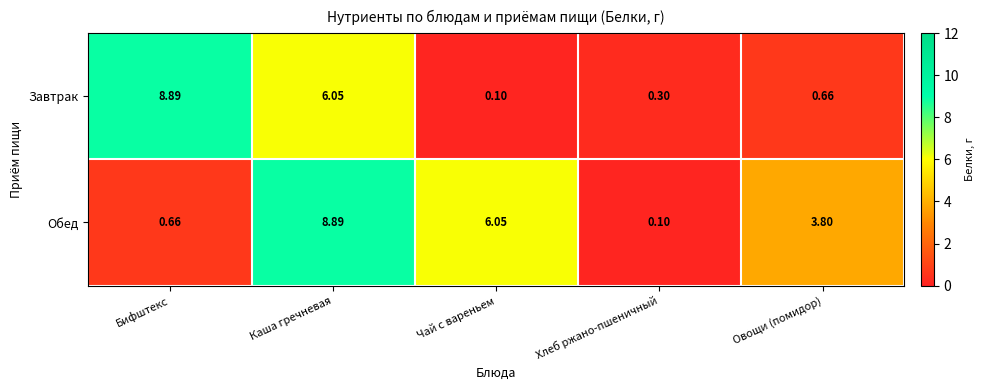

At Овощи (помидор), list the series in order from smallest to largest.

Завтрак, Обед